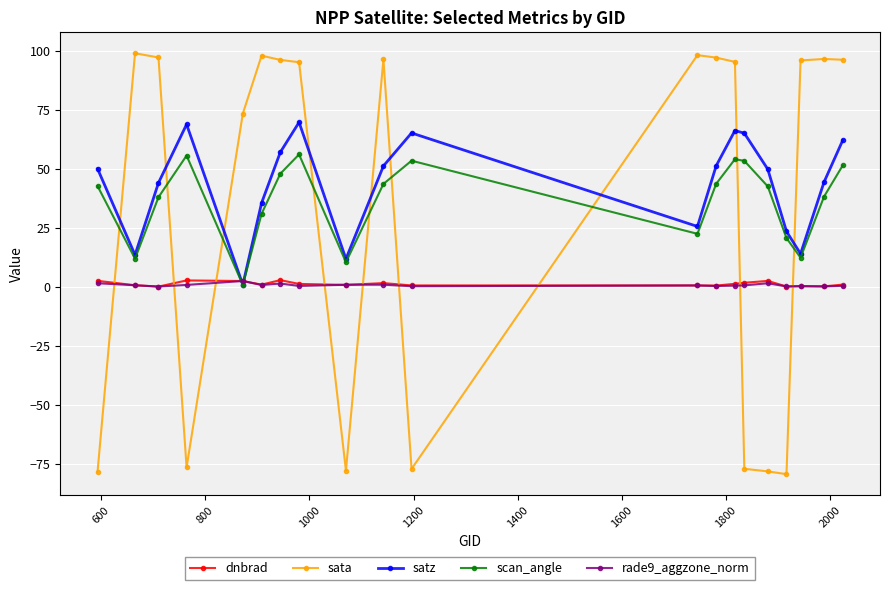

What is the highest value of the satz series?

69.8